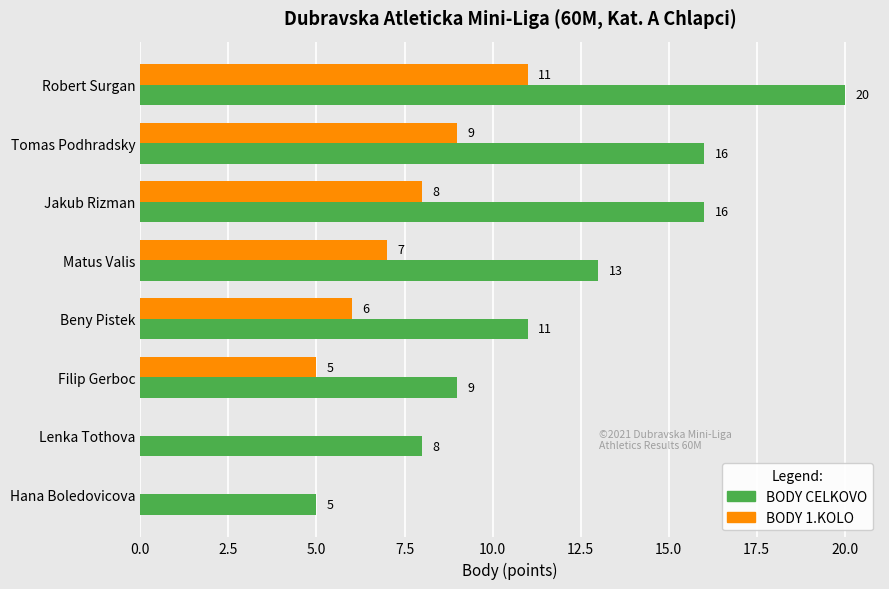

Which category has the highest value in the BODY 1.KOLO series?

Robert Surgan